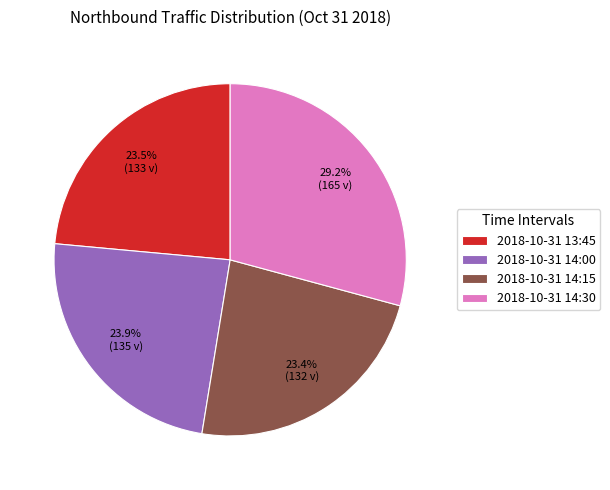

Between 2018-10-31 13:45 and 2018-10-31 14:30, which is larger?

2018-10-31 14:30